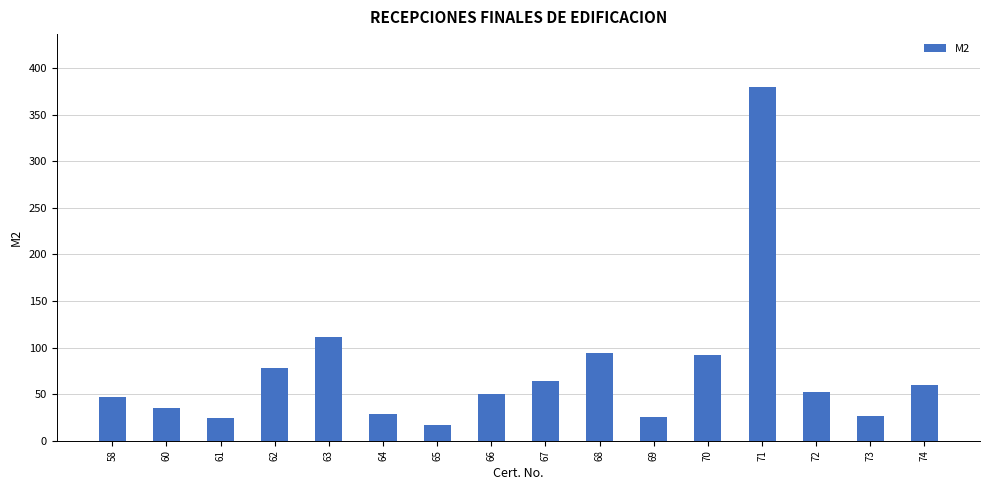

The value at 72 is 52.8. True or false?

True